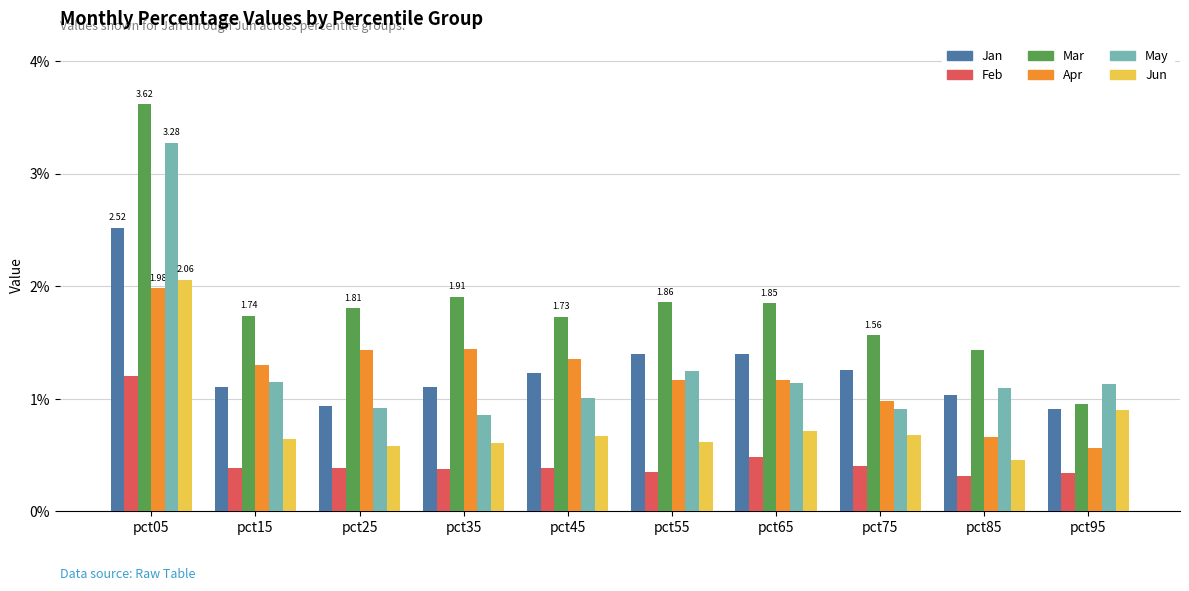

What is the difference between the maximum and minimum values in the Mar series?

2.7